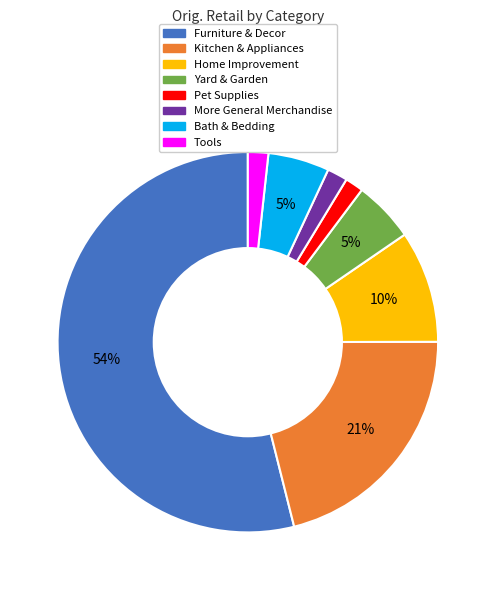

To the nearest percent, what is the average slice percentage?

12%